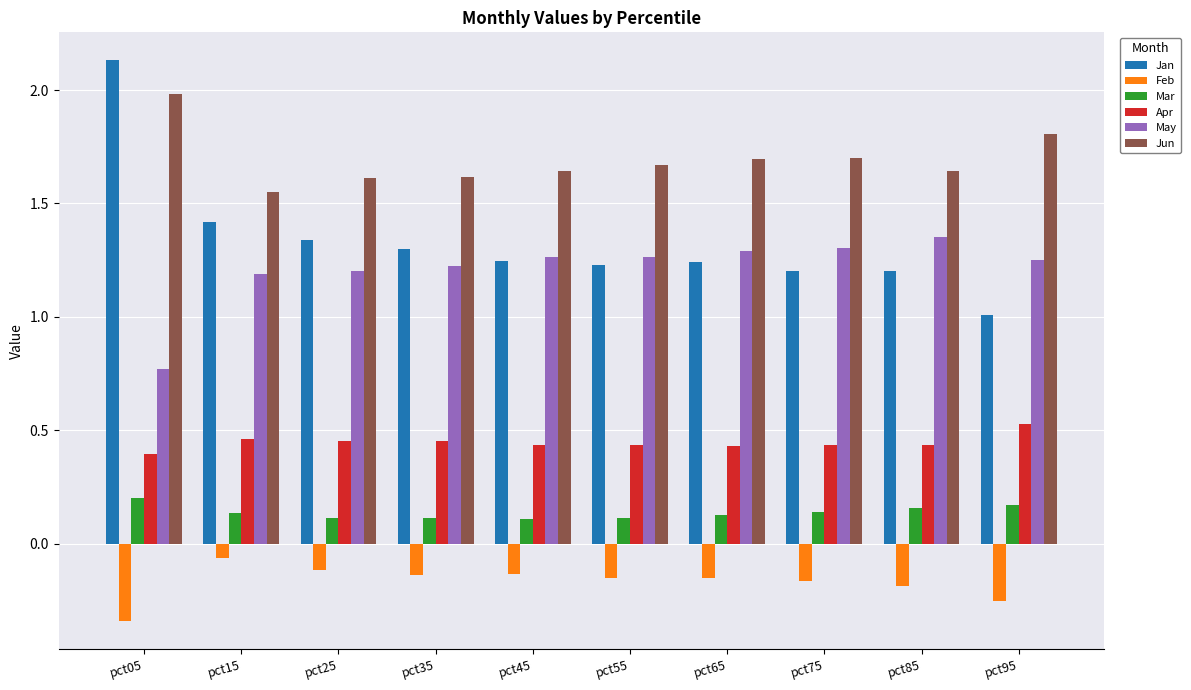

What is the total value across all series at pct85?

4.6